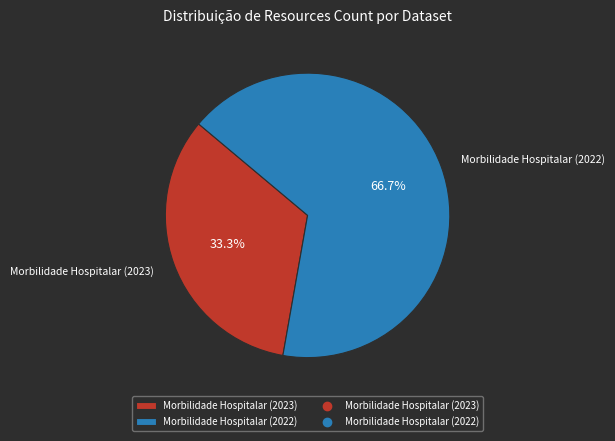

Approximately how many times larger is the value at Morbilidade Hospitalar (2022) compared to Morbilidade Hospitalar (2023)?

2.0